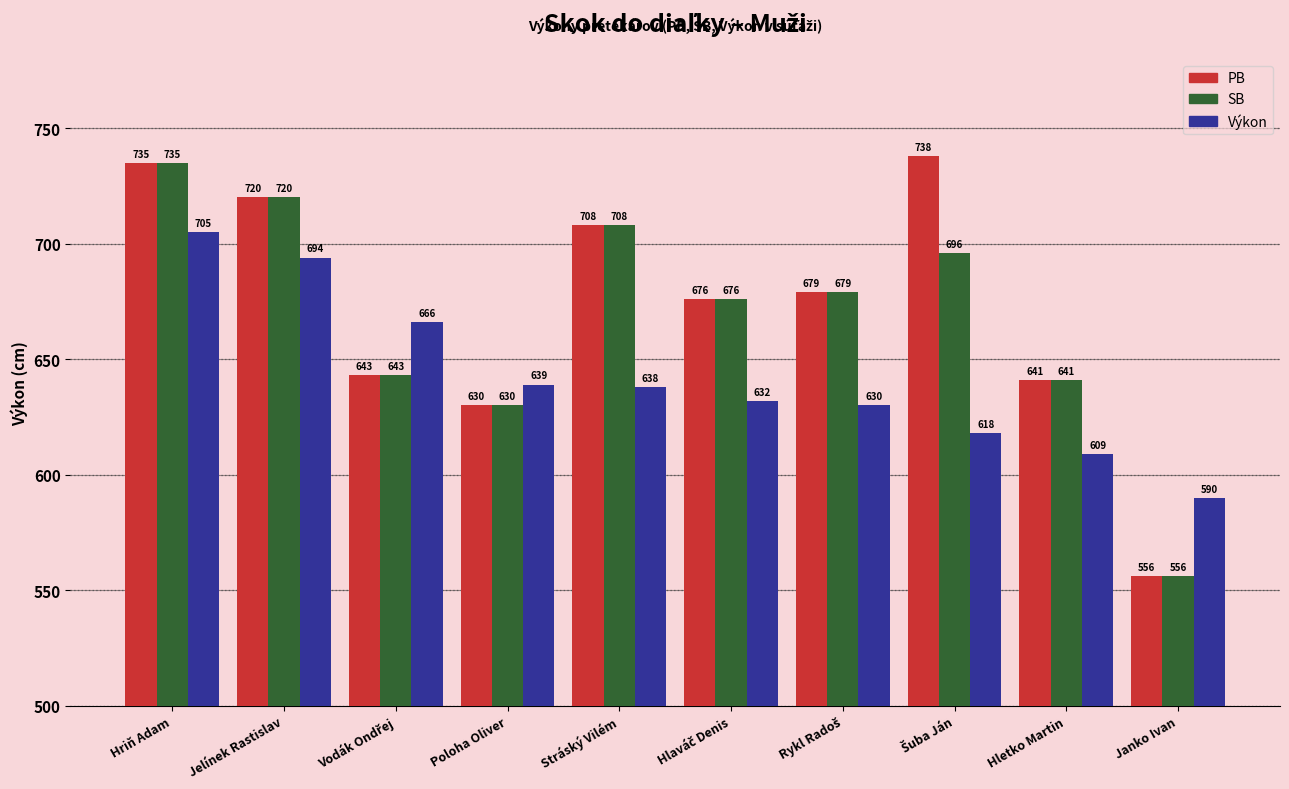

What is the label of the 9th bar from the left?

Hletko Martin